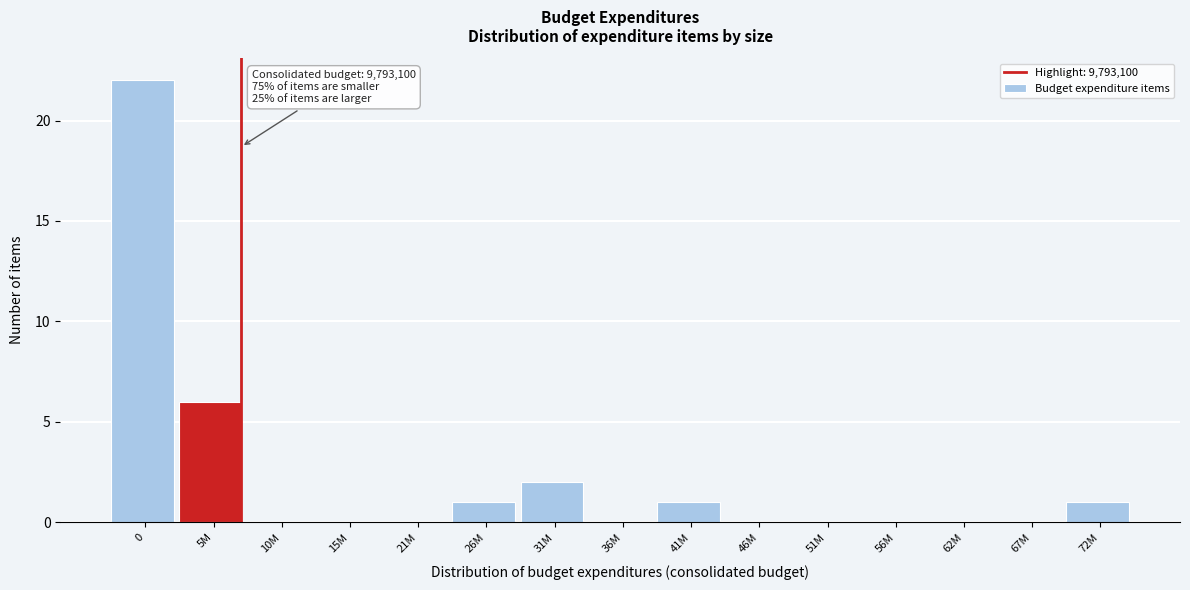

Reading left to right, transcribe all the data shown in this chart.

0=22	5M=6	10M=0	15M=0	21M=0	26M=1	31M=2	36M=0	41M=1	46M=0	51M=0	56M=0	62M=0	67M=0	72M=1